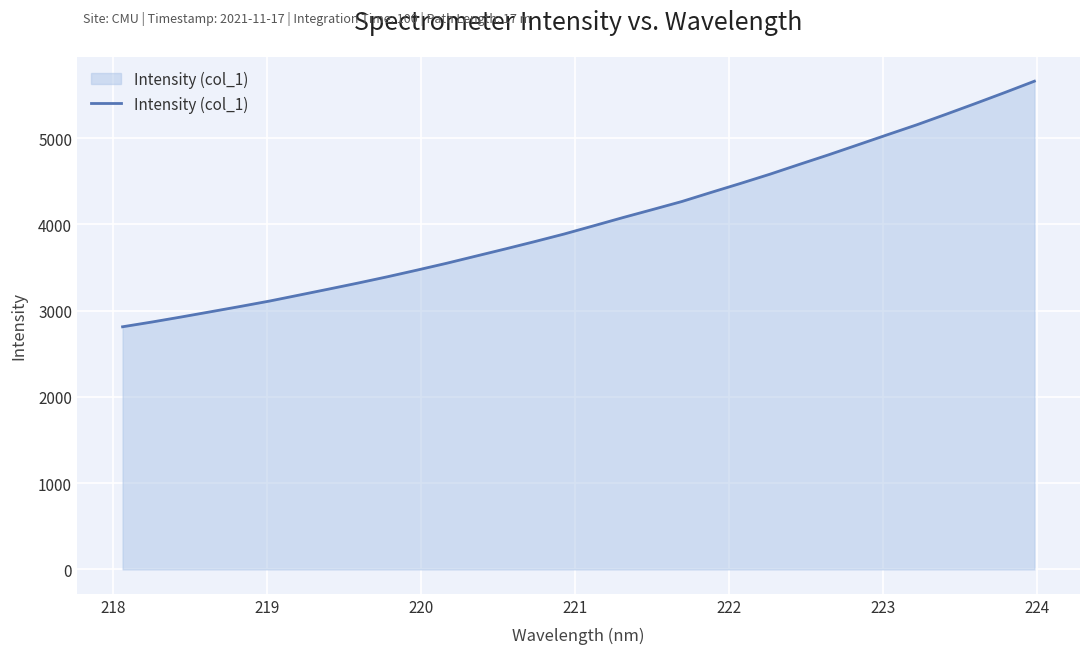

Reading right to left, transcribe all the data shown in this chart.

5660.1	5529.7	5402.4	5277.7	5154.9	5039.6	4923.0	4807.1	4695.3	4581.8	4474.9	4370.7	4264.7	4171.2	4078.8	3983.0	3888.1	3800.4	3715.1	3631.9	3548.6	3469.8	3393.0	3320.0	3249.7	3180.5	3111.6	3048.7	2987.6	2926.9	2868.2	2812.9